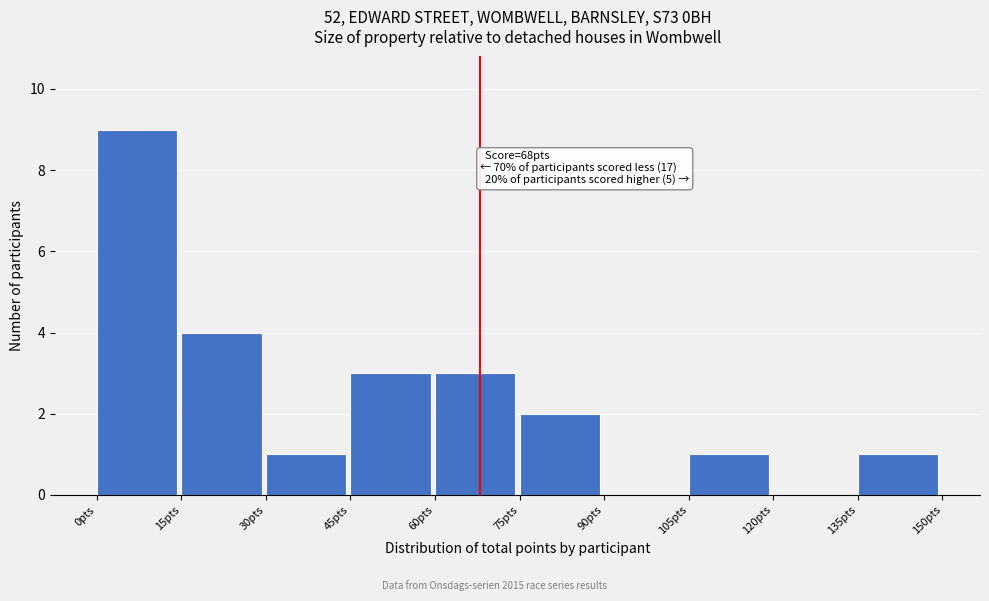

Which range on the x-axis has the tallest bar?

0 to 15